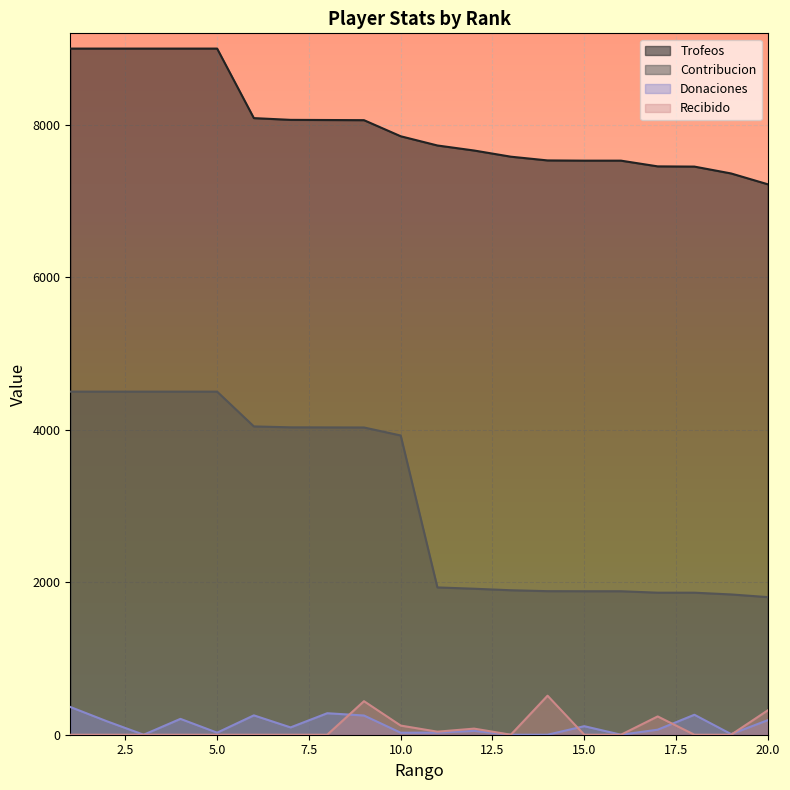

How many values in the Trofeos series exceed 7850?

9